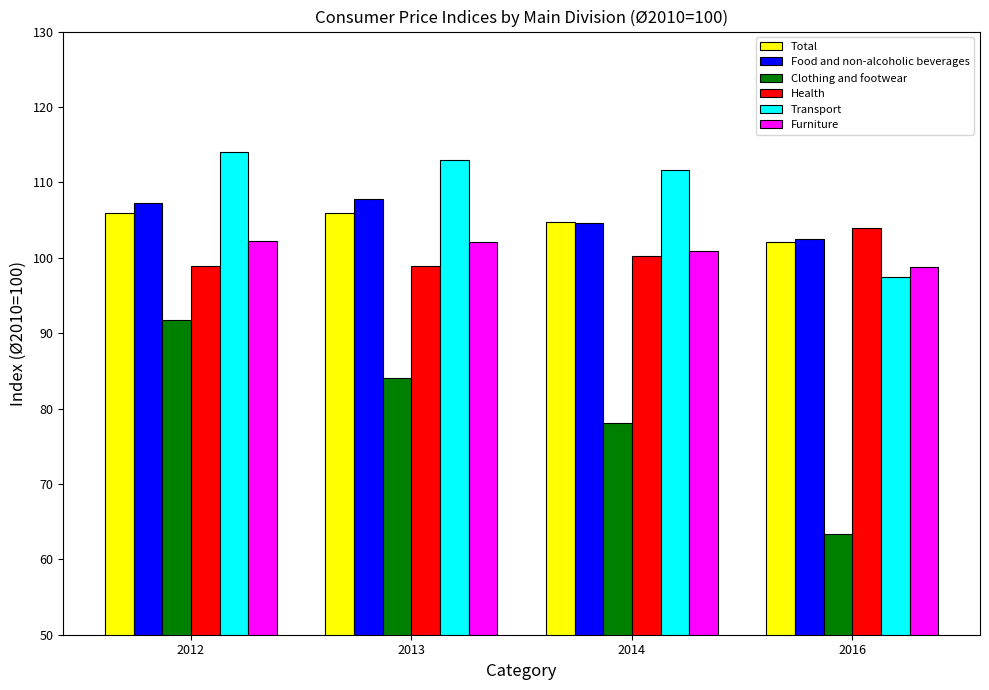

What is the spread (max minus min) of values at 2014?

33.5